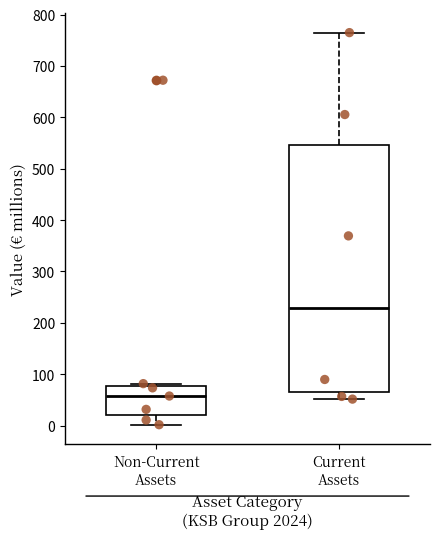

Where does the lower whisker of the box for Non-Current Assets end on the y-axis? The values are not printed on the chart, so give them approximately, as read against the axis.

0